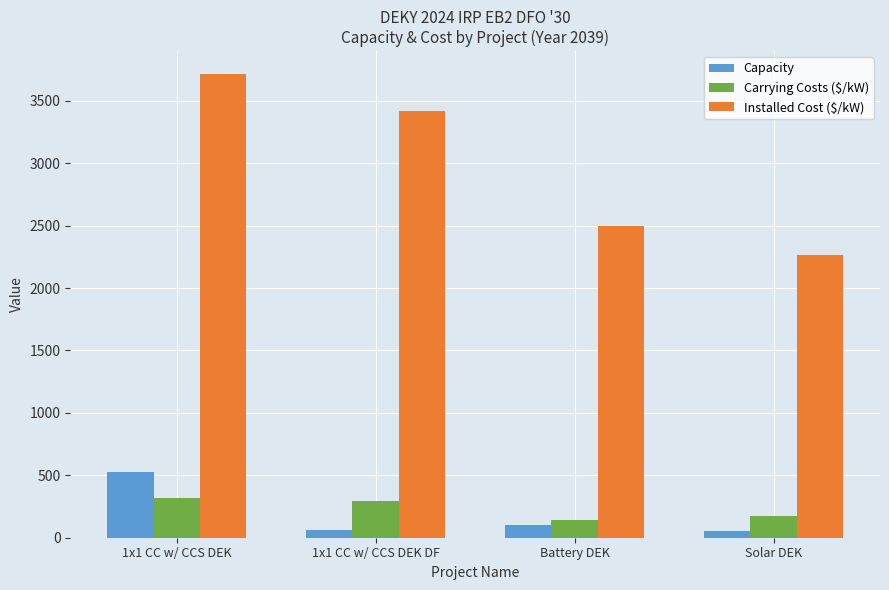

What is the sum of all Capacity values?

740.7